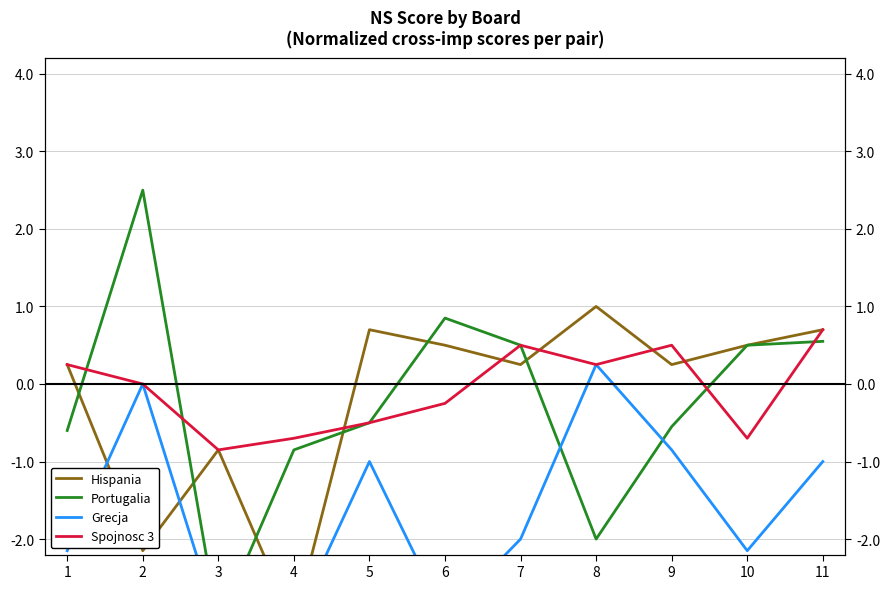

Is the value of Hispania at 4 greater than the value of Portugalia at 4?

No